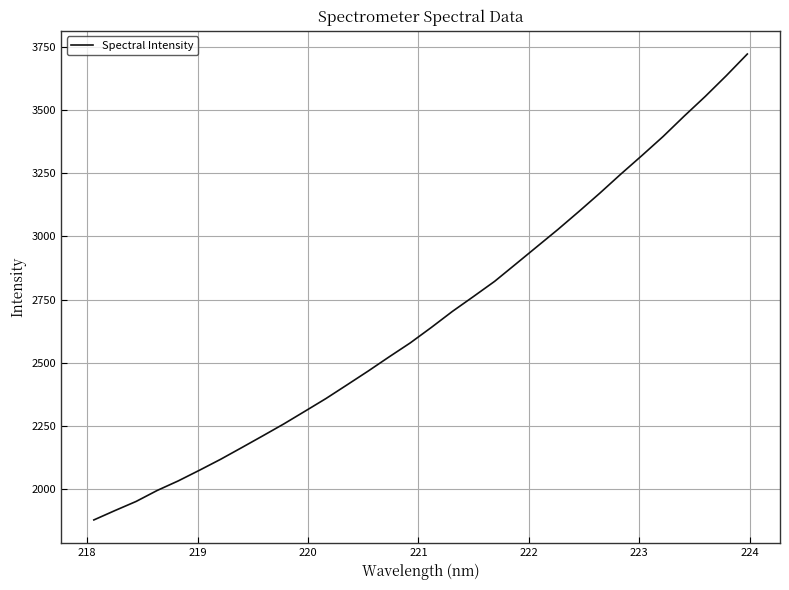

What is the greatest value displayed?

3720.5